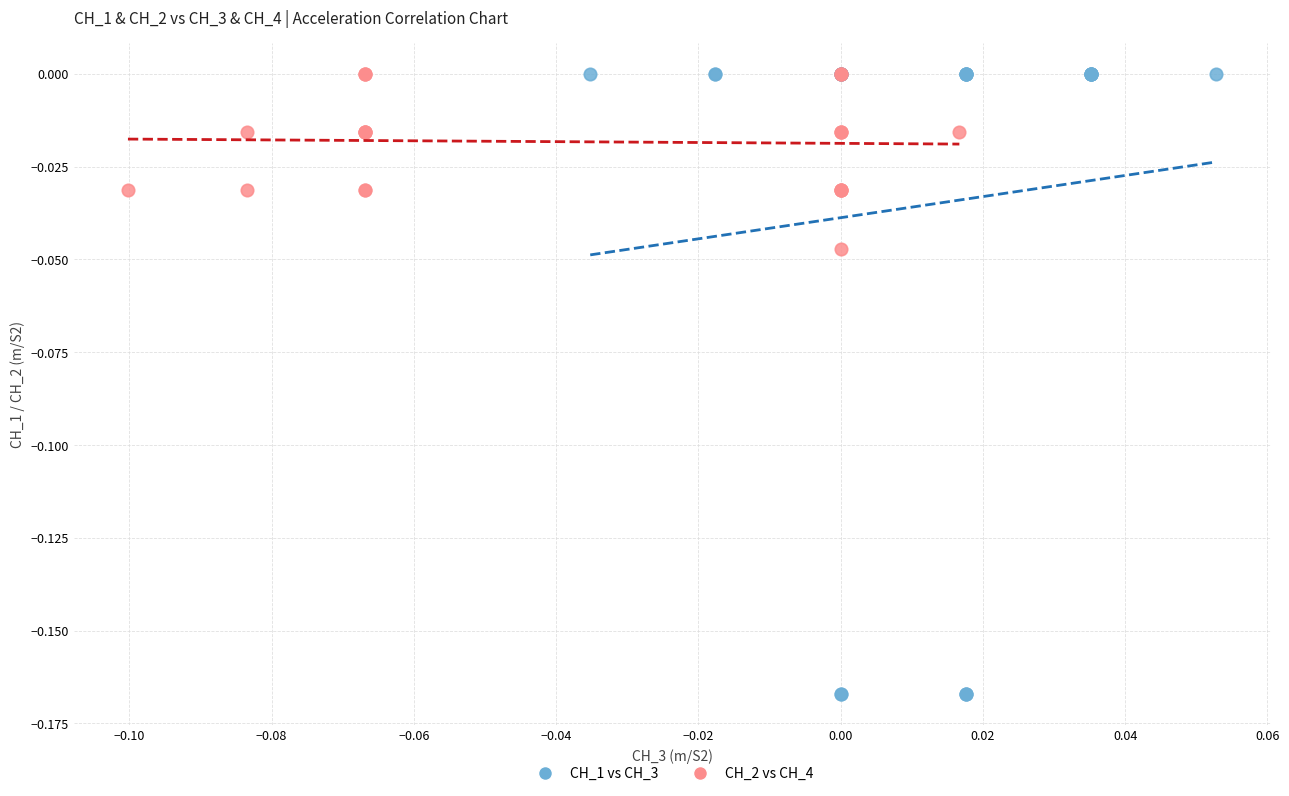

Which series contains the lowest Y value?

CH_1 vs CH_3